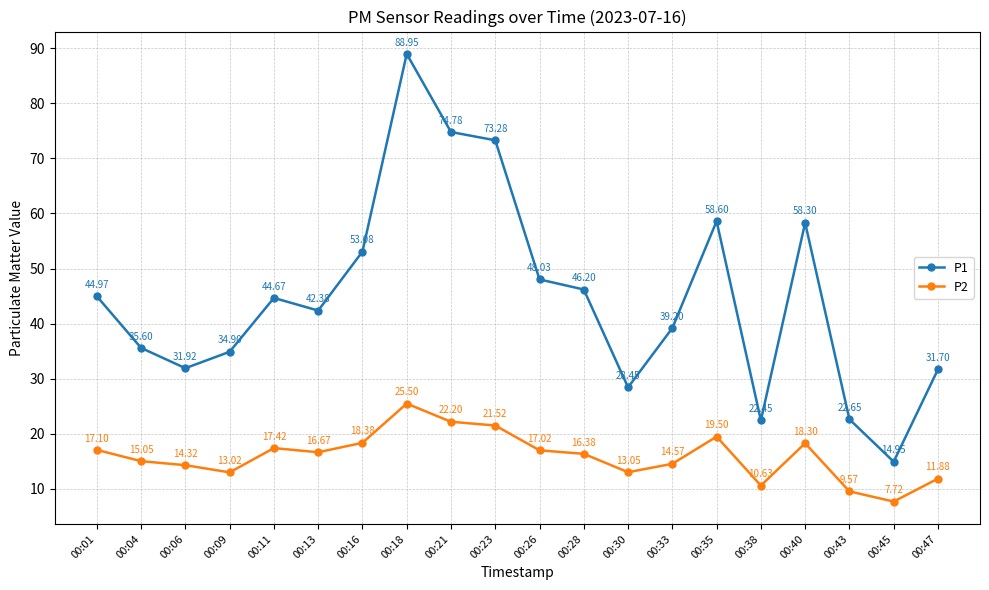

Does the chart have visible grid lines?

Yes